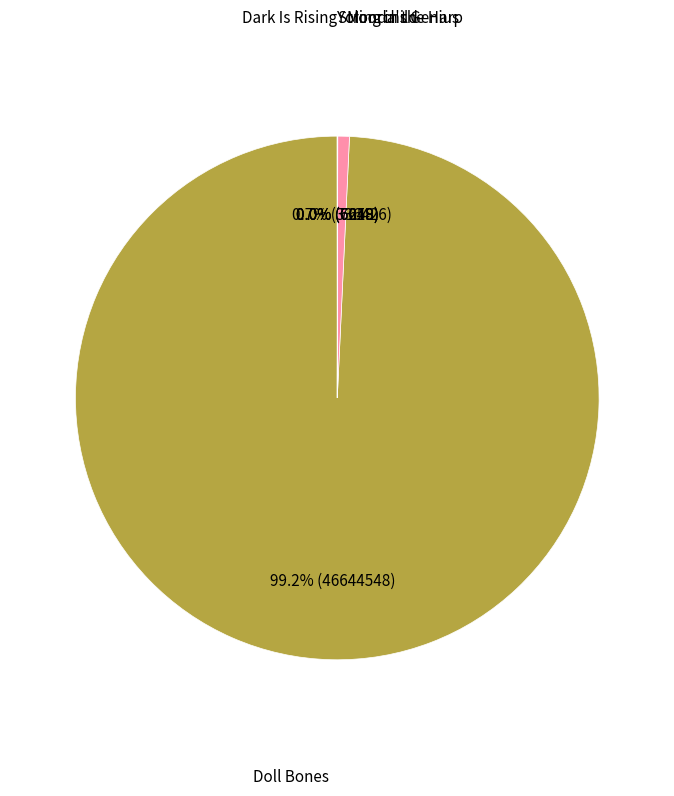

Does any single category account for the majority?

Yes